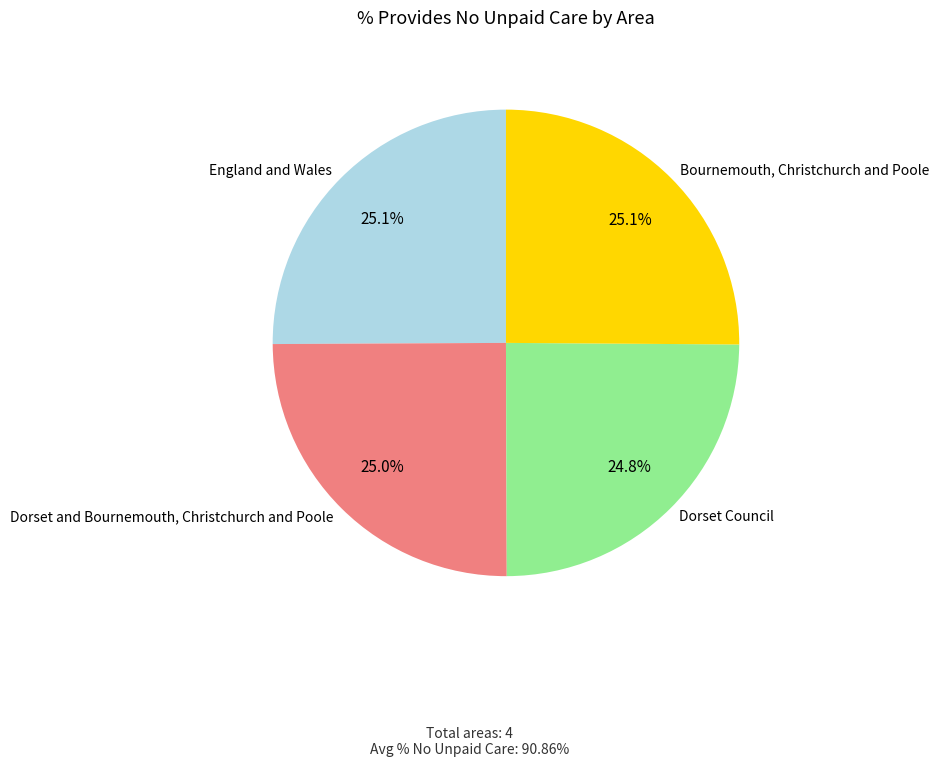

How many slices are in this pie chart?

4